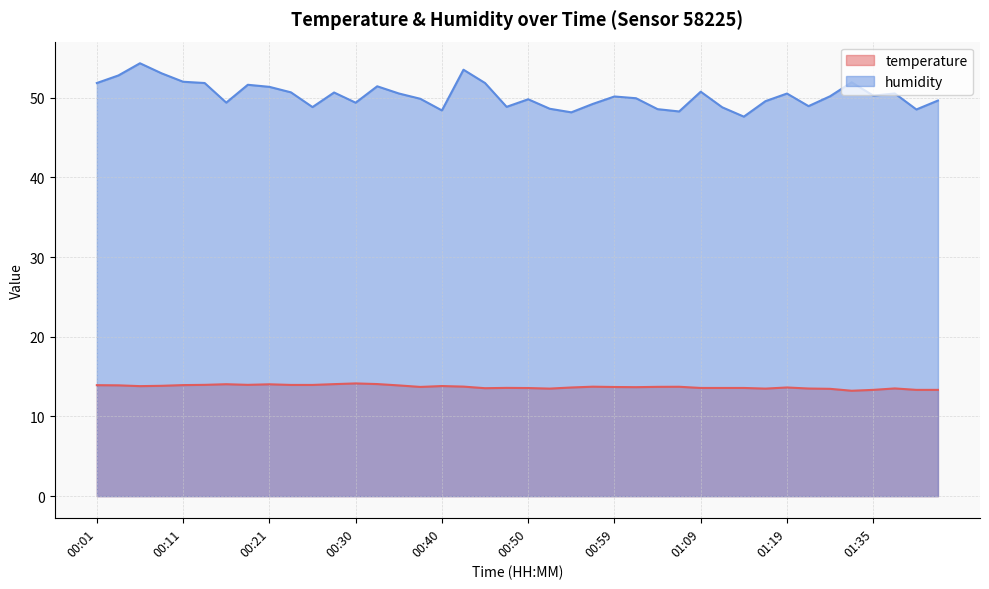

Between 00:28 and 01:38, which series saw the biggest shift?

temperature